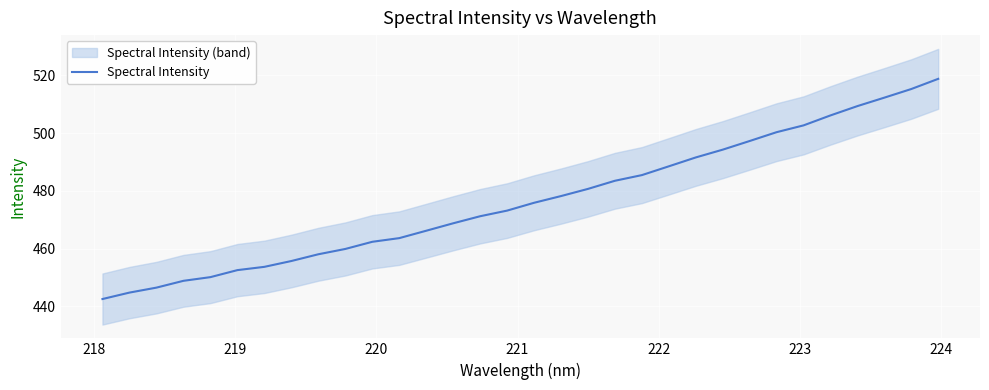

What is the maximum value shown in the chart?

518.8